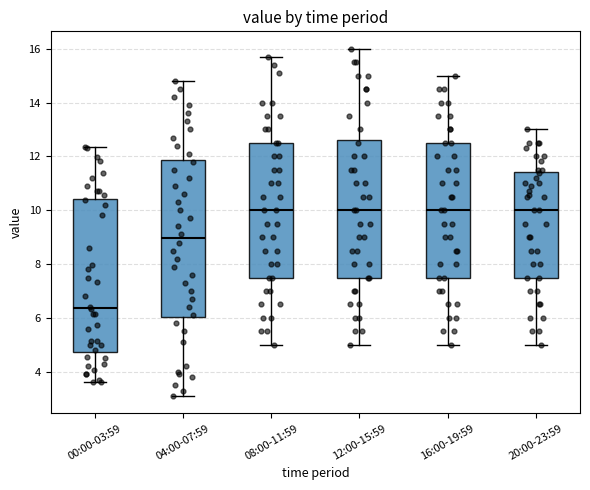

Reading left to right, read every box against the y-axis: the position of its median line, the range the box covers, and the ends of its whiskers. The values are not printed on the chart, so give them approximately, as read against the axis.

00:00-03:59: median 6.4, box 4.8 to 10.4, whiskers 3.6 to 12.4
04:00-07:59: median 9.0, box 6.0 to 11.8, whiskers 3.2 to 14.8
08:00-11:59: median 10.0, box 7.6 to 12.6, whiskers 5.0 to 15.8
12:00-15:59: median 10.0, box 7.6 to 12.6, whiskers 5.0 to 16.0
16:00-19:59: median 10.0, box 7.6 to 12.6, whiskers 5.0 to 15.0
20:00-23:59: median 10.0, box 7.6 to 11.4, whiskers 5.0 to 13.0